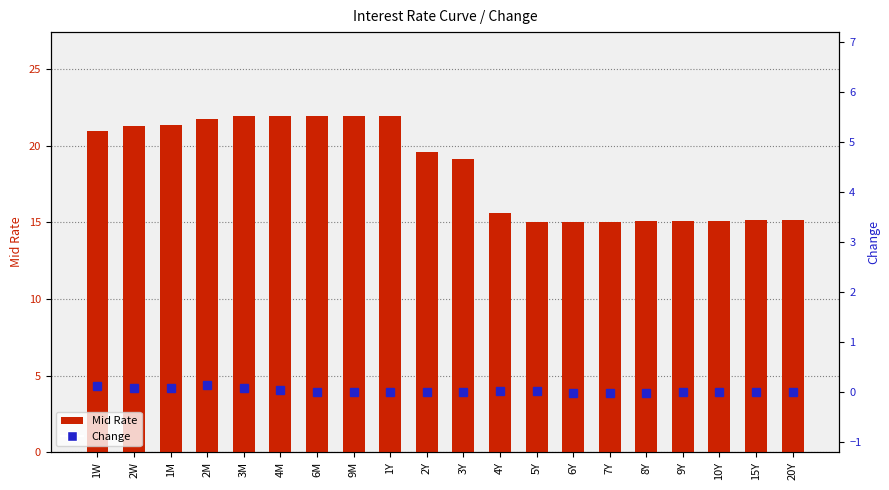

Which label corresponds to the largest value in the chart?

6M